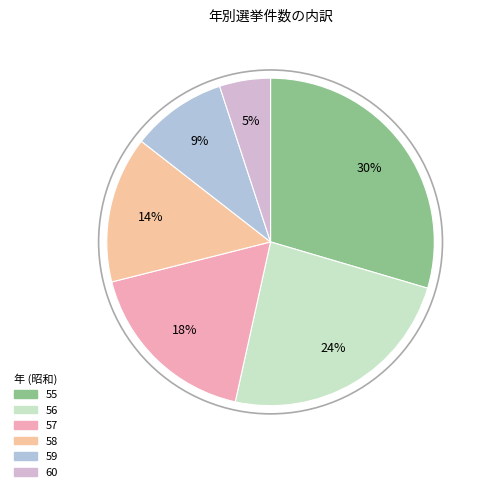

Which has a higher value, 60 or 59?

59